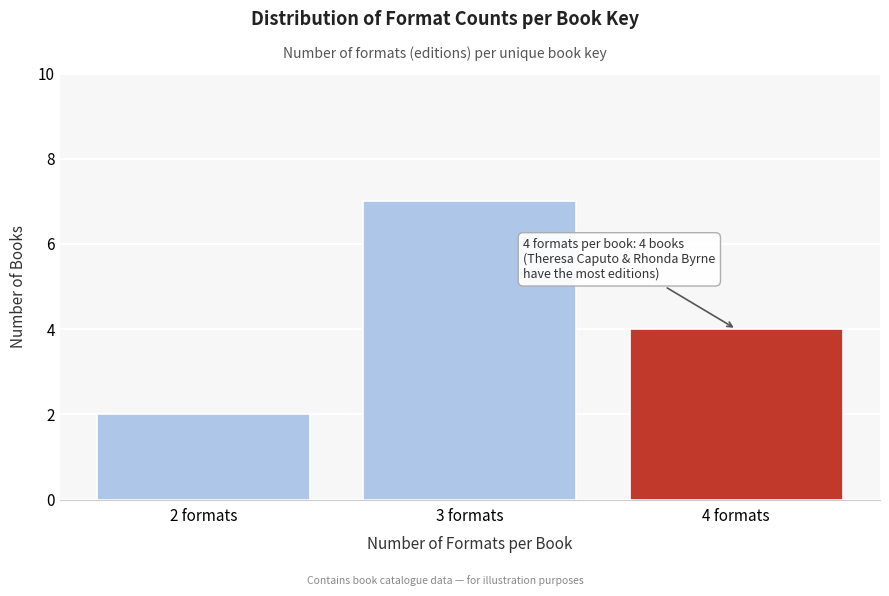

Reading left to right, list all the values displayed in this chart.

2	7	4